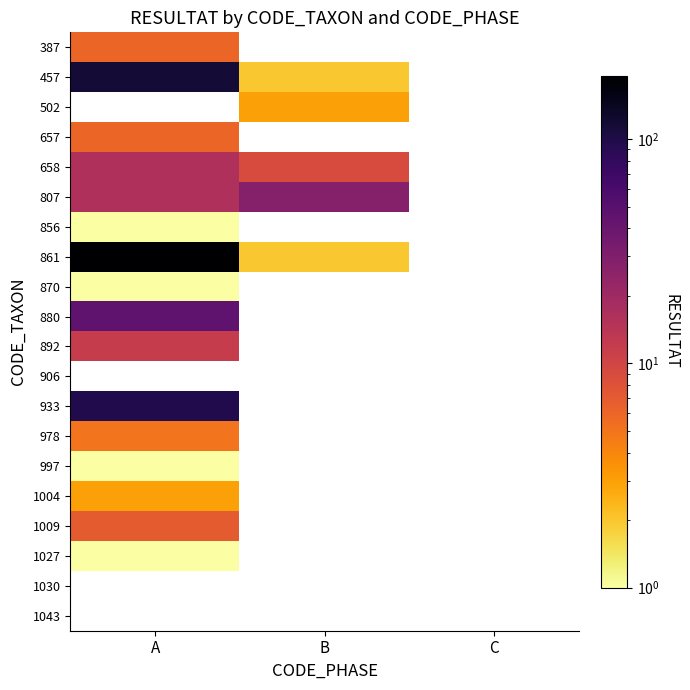

Between C and B, which is larger?

B